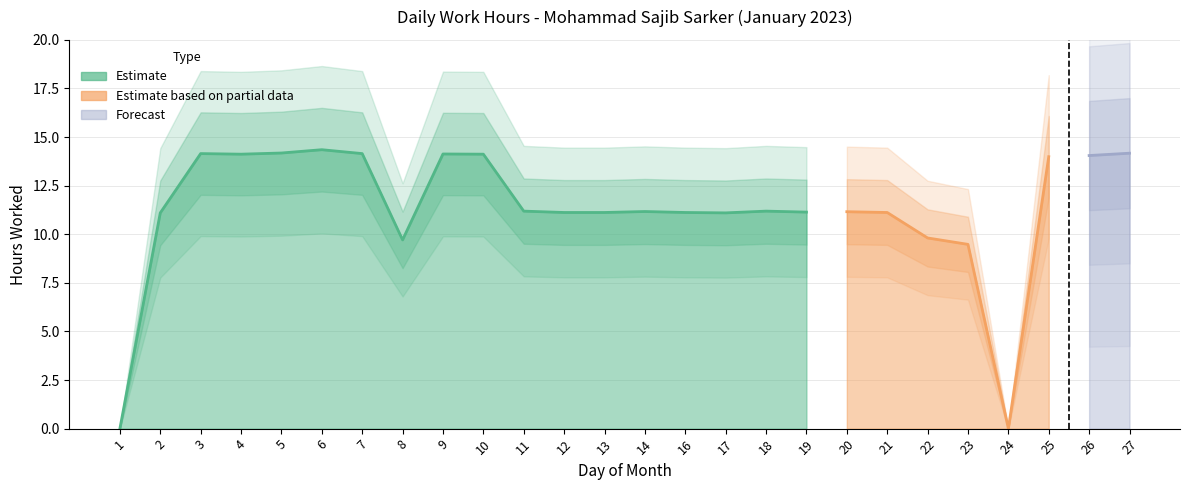

Does the chart display data point markers on the line(s)?

No